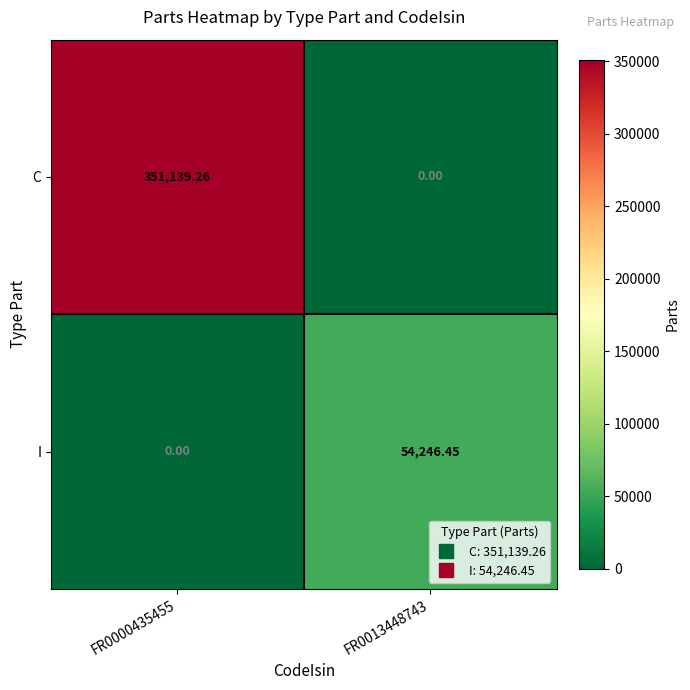

Which series has the largest range (max minus min)?

C